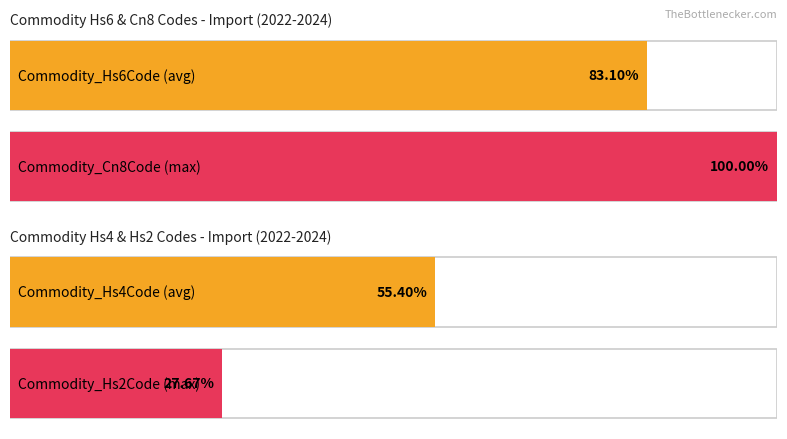

How many bars are there in each group?

4